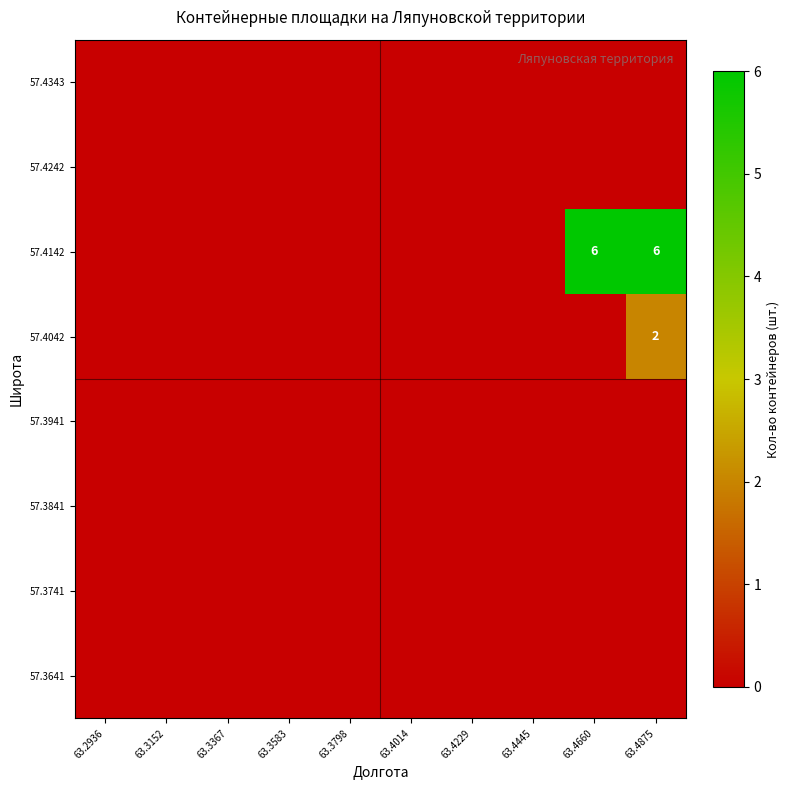

Which category has the lowest value across all series?

63.2936